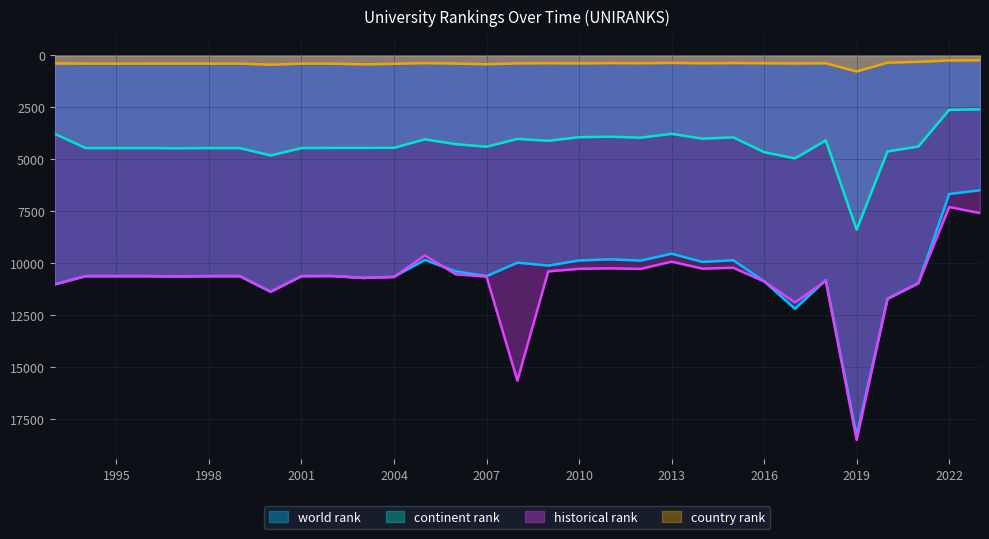

Does the chart have visible grid lines?

Yes